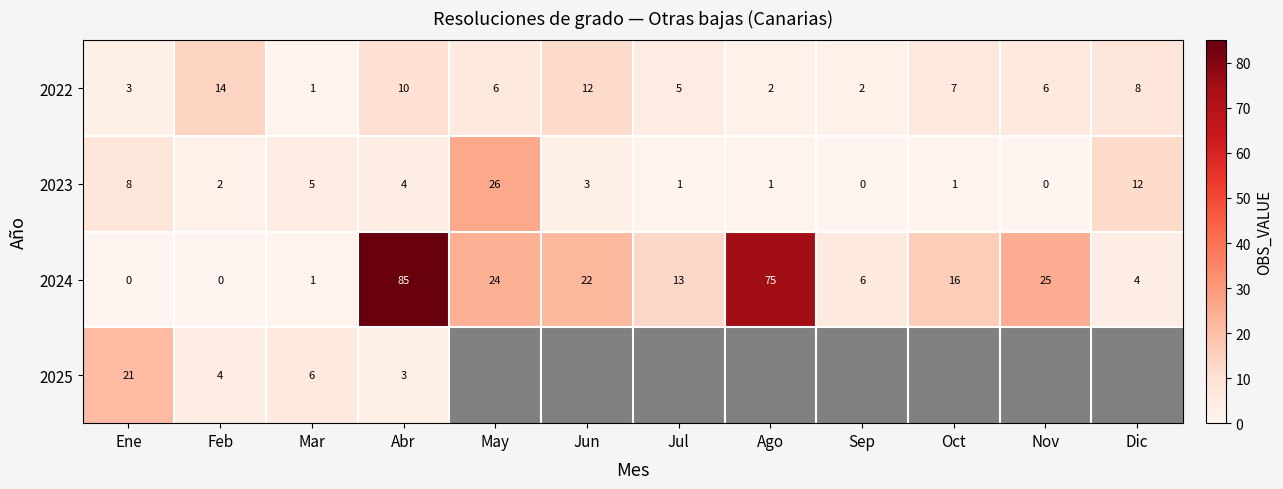

True or false: 2022 has a value of 8 at Jul.

False